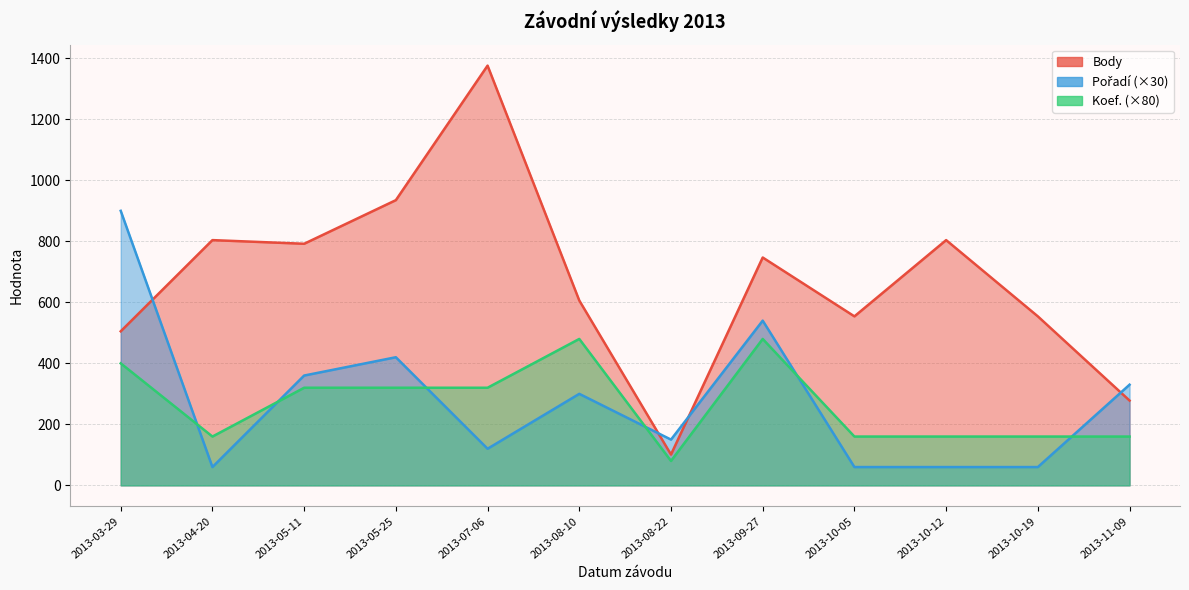

How many series are shown in this chart?

3